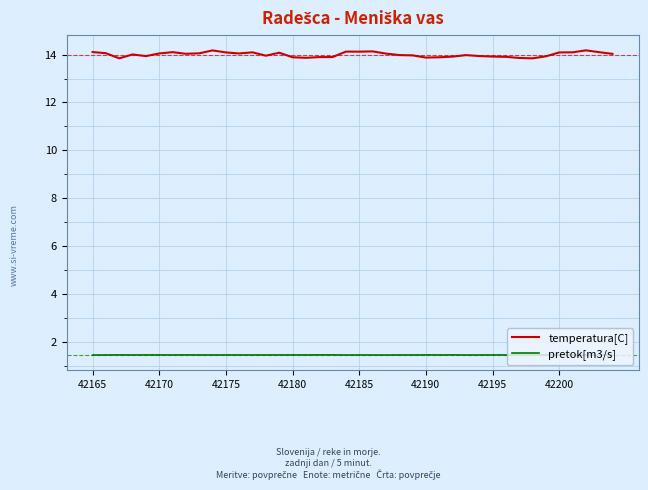

What is the maximum value shown in the chart?

14.2